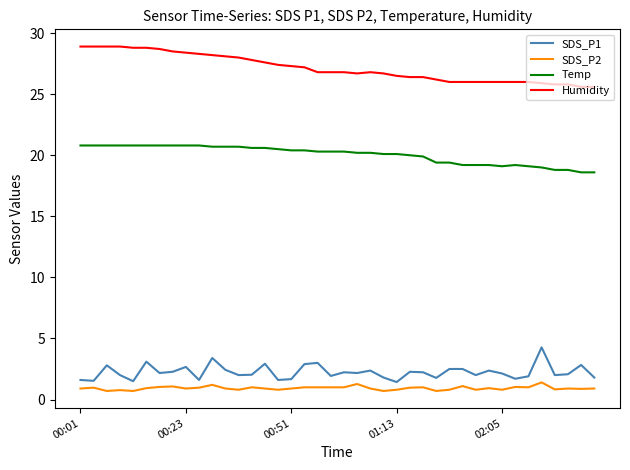

Rank the series by their maximum value, from lowest to highest.

SDS_P2, SDS_P1, Temp, Humidity